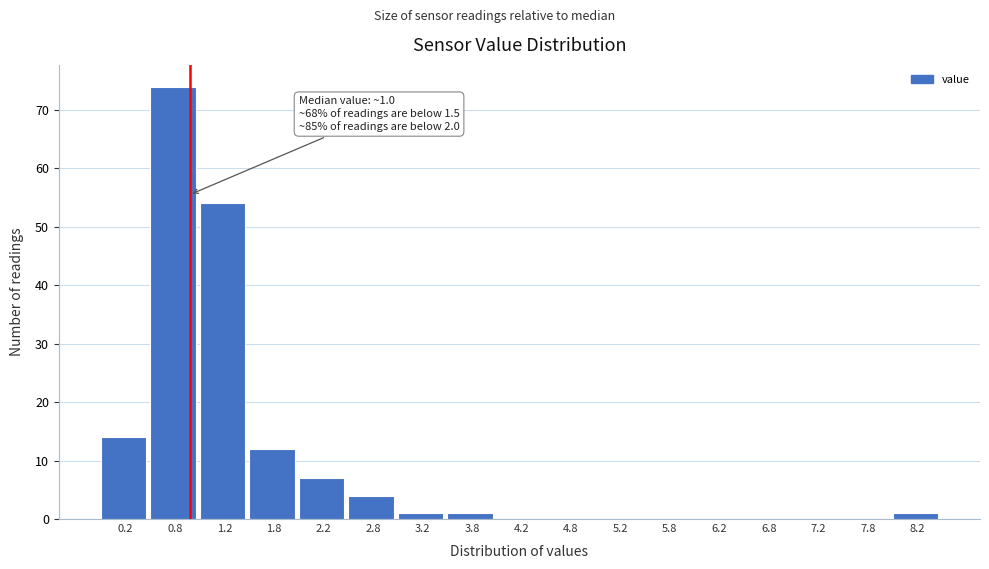

Which range on the x-axis has the tallest bar?

0.5 to 1.0